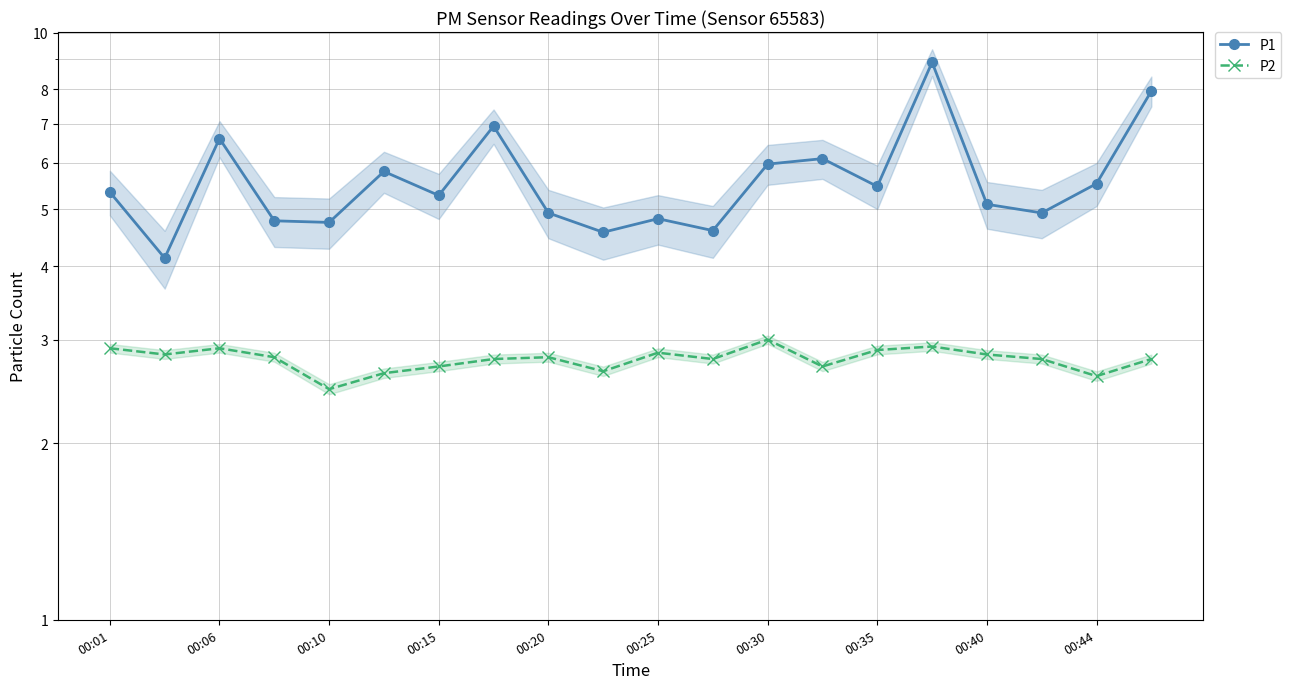

What position from the left is 00:35?

8